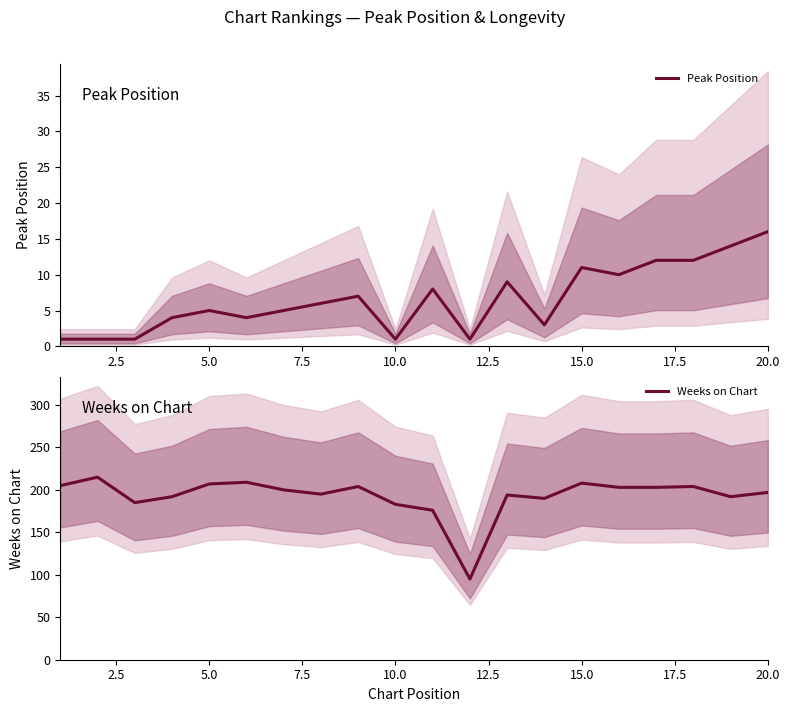

List the series in order of their peak value, highest first.

Weeks on Chart, Peak Position